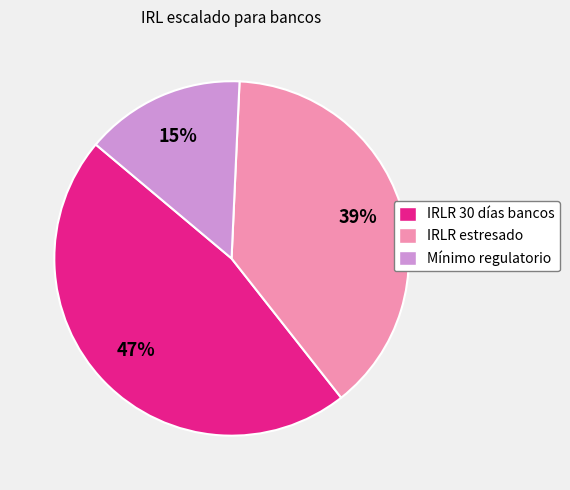

Does any single category account for the majority?

No